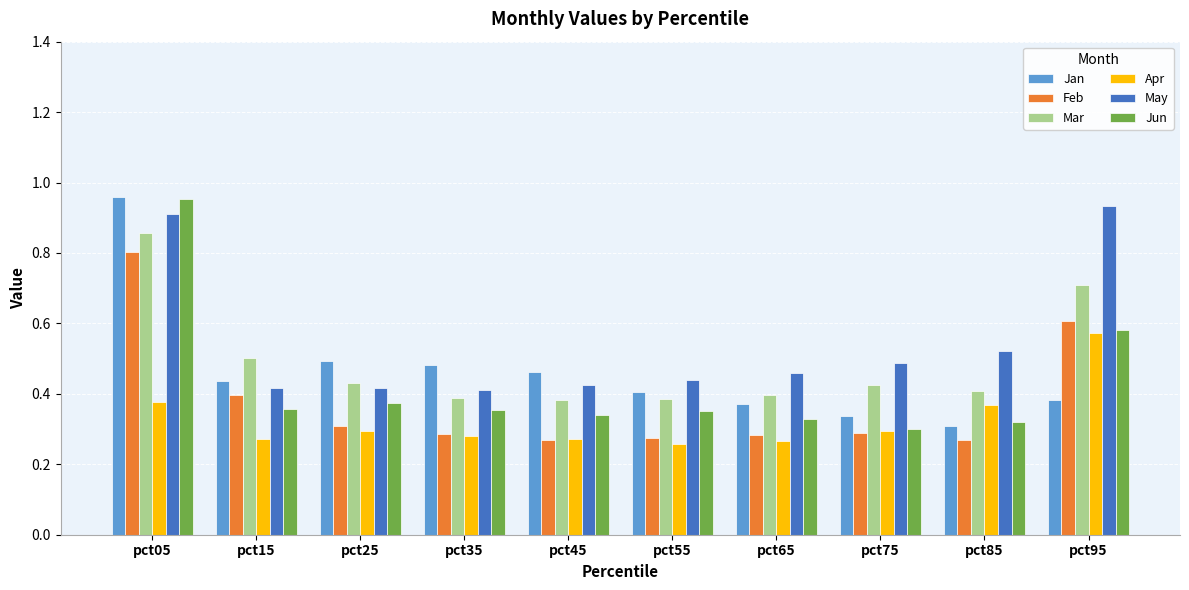

What is the difference between the highest and lowest values at pct15?

0.2